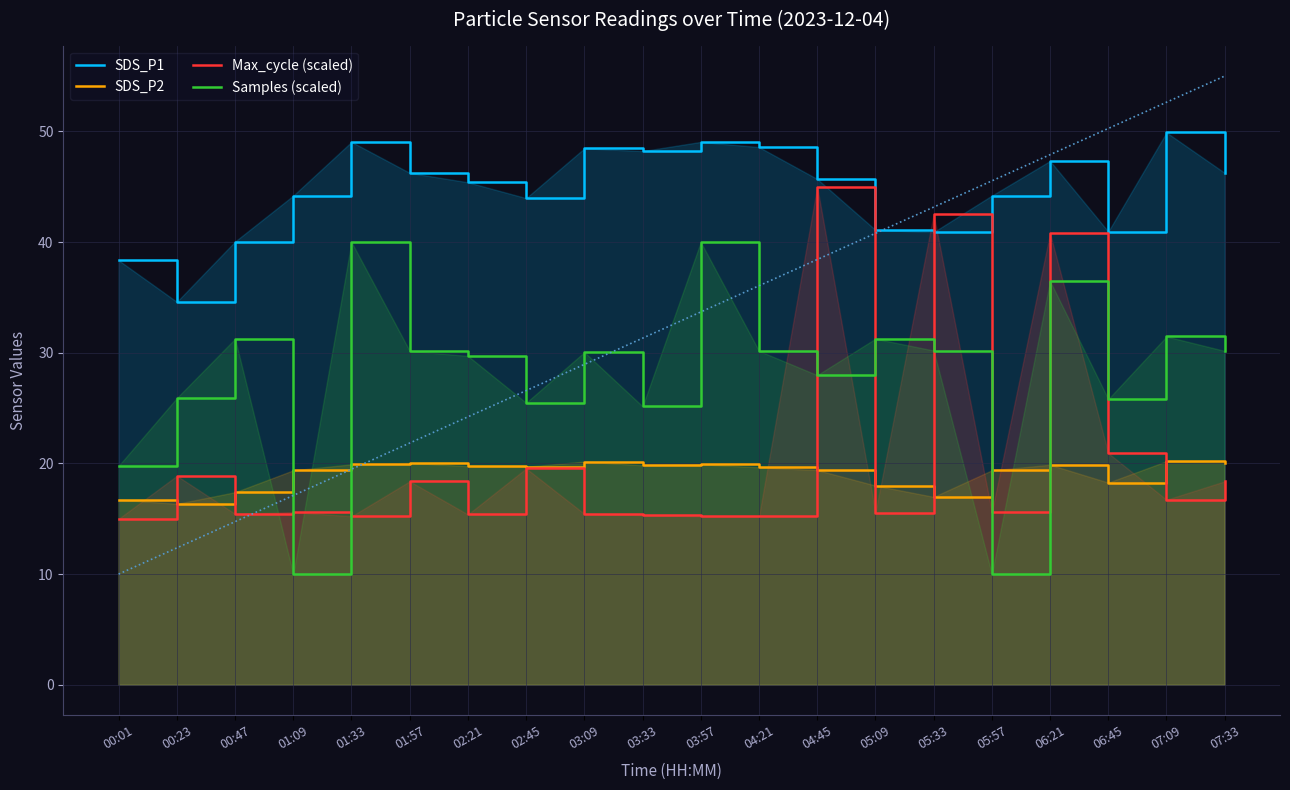

What is the minimum value for Max_cycle (scaled)?

15.0